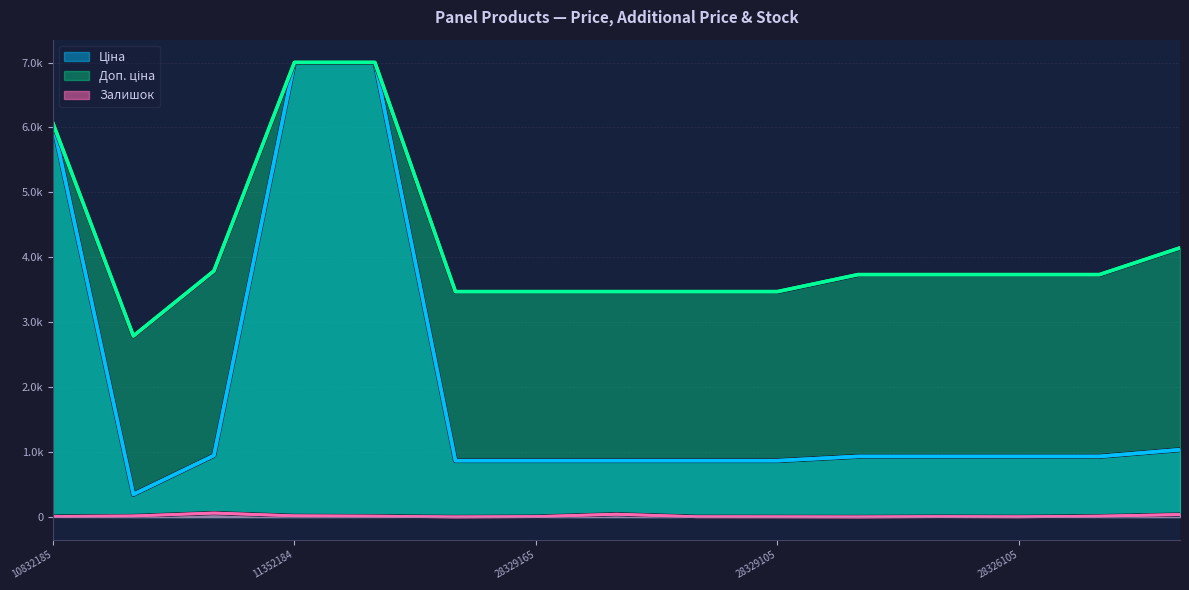

Rank the series by their maximum value, from highest to lowest.

Ціна, Доп. ціна, Залишок